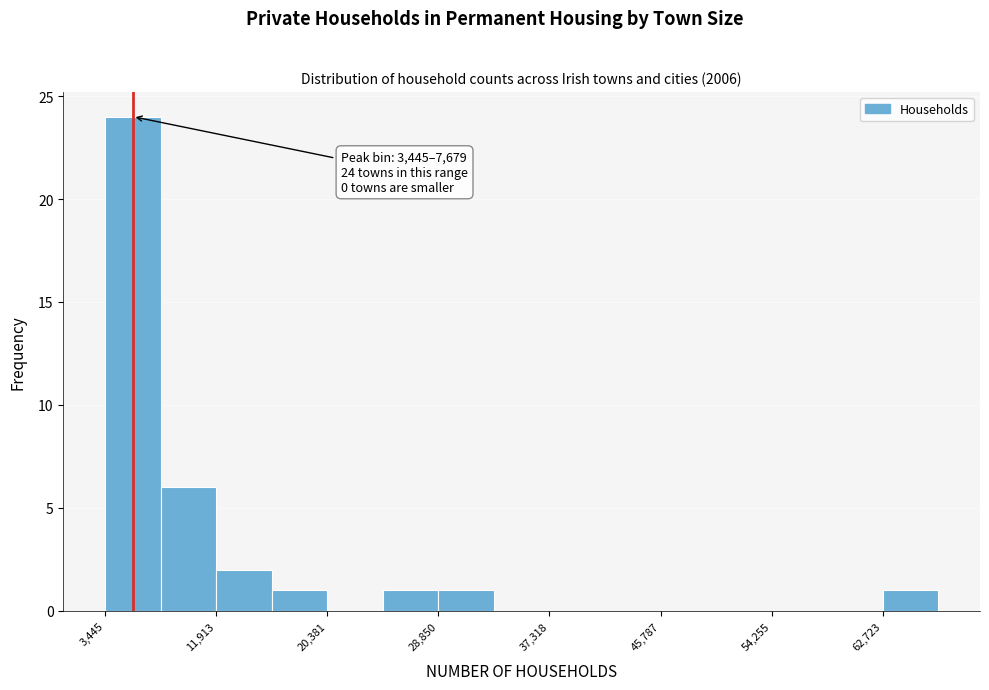

Which range on the x-axis has the tallest bar?

3000 to 8000